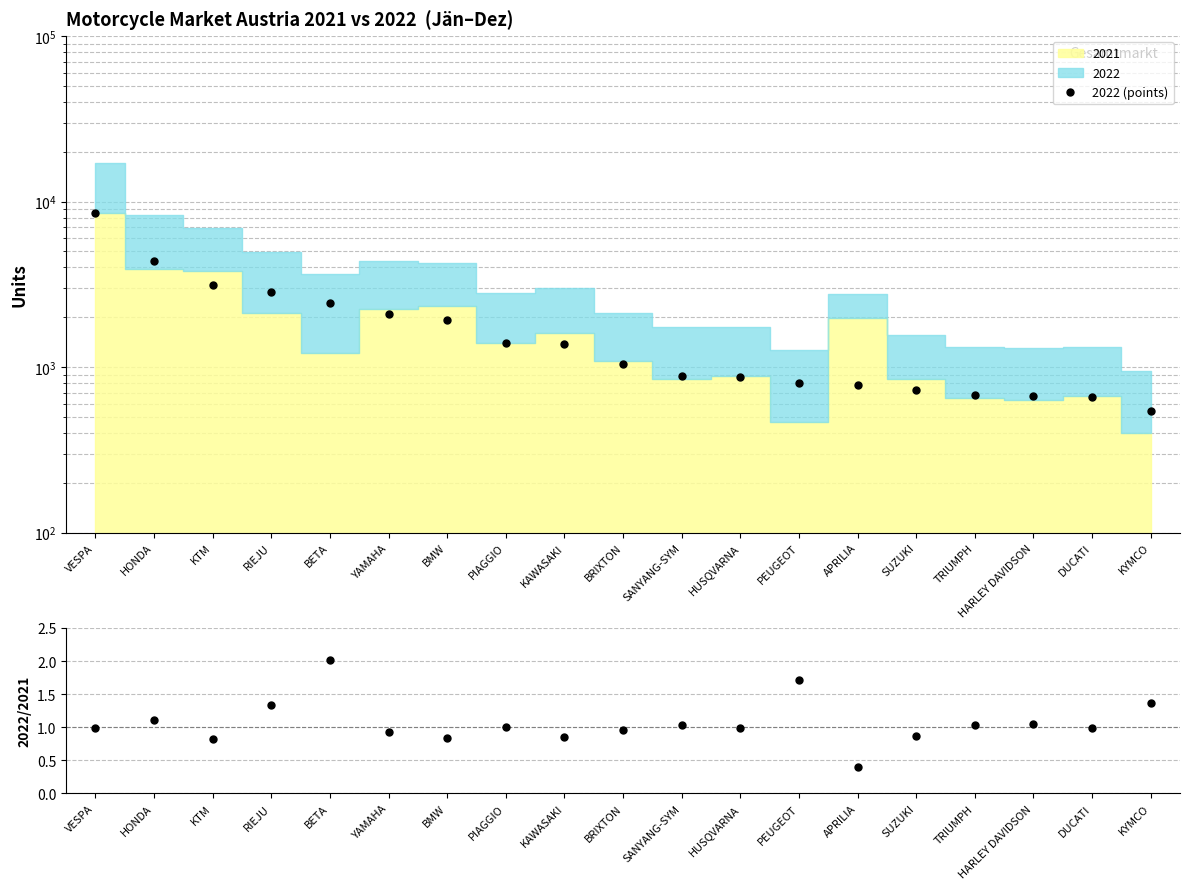

What is the label of the 1st point from the right?

KYMCO